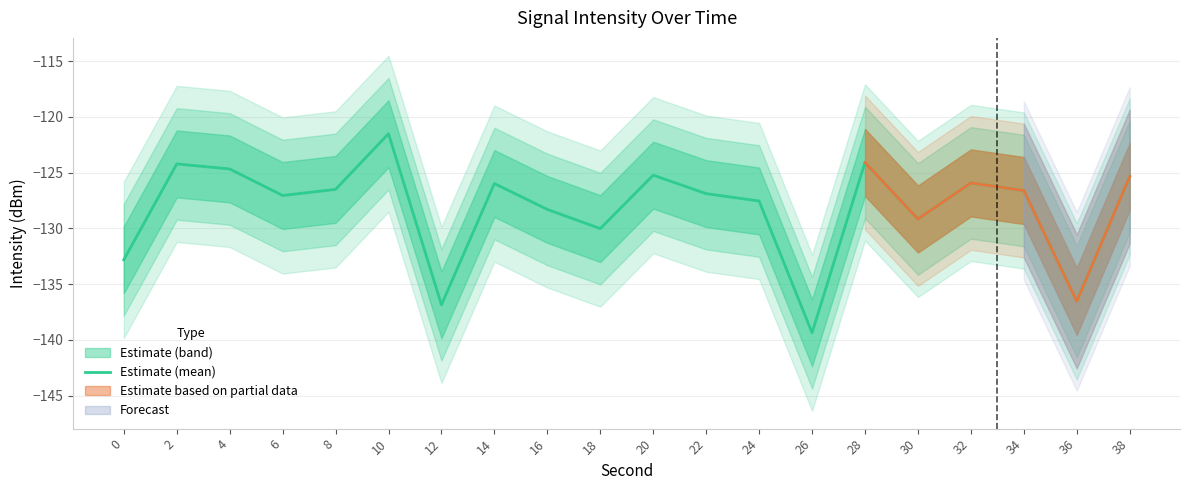

True or false: the data shows -125.3 at 38.

True